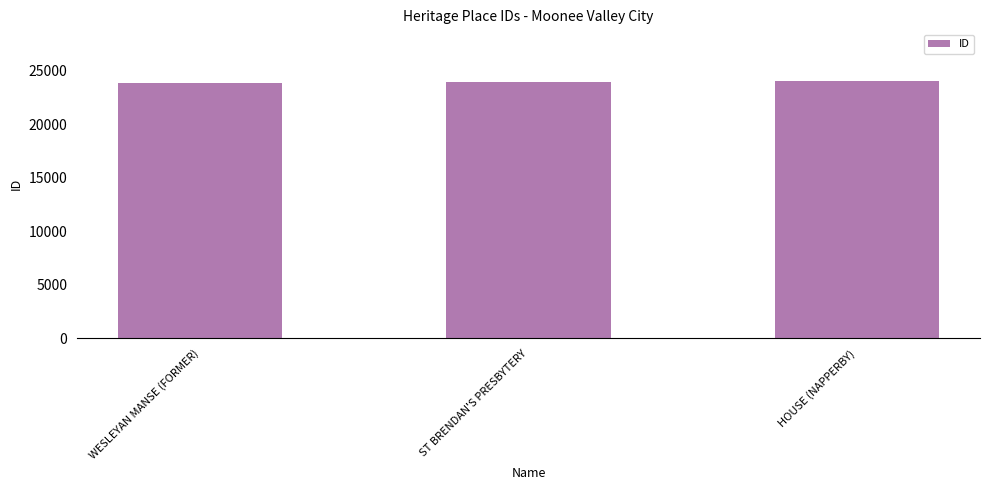

What is the ratio of the value at HOUSE (NAPPERBY) to the value at ST BRENDAN'S PRESBYTERY?

1.0